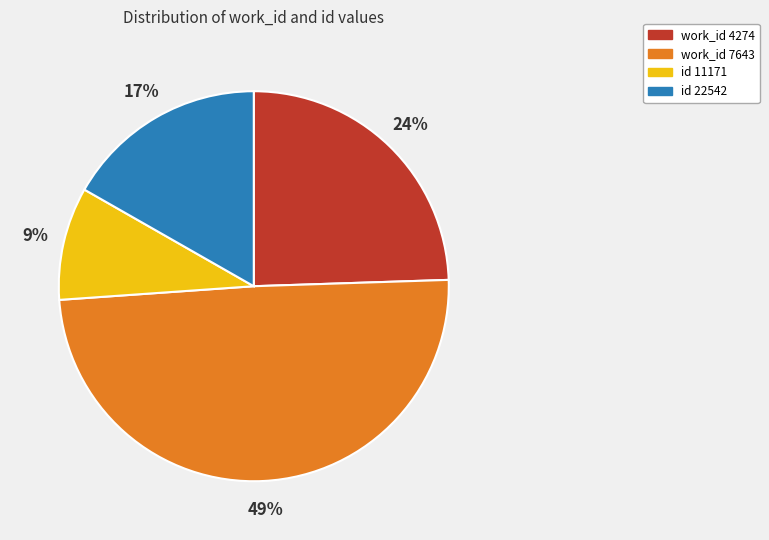

To the nearest percent, what portion does work_id 4274 represent?

24%